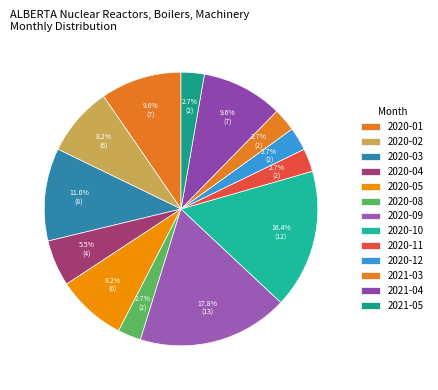

How many slices are in this pie chart?

13